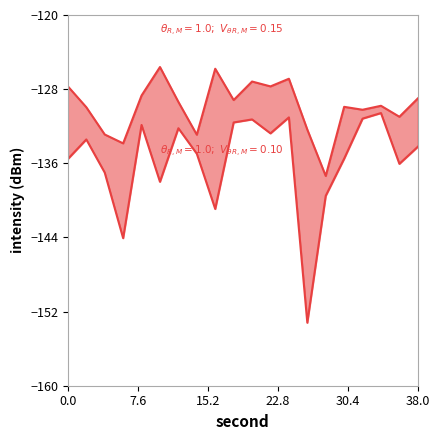

How many values in the lower bound series exceed -134?

9